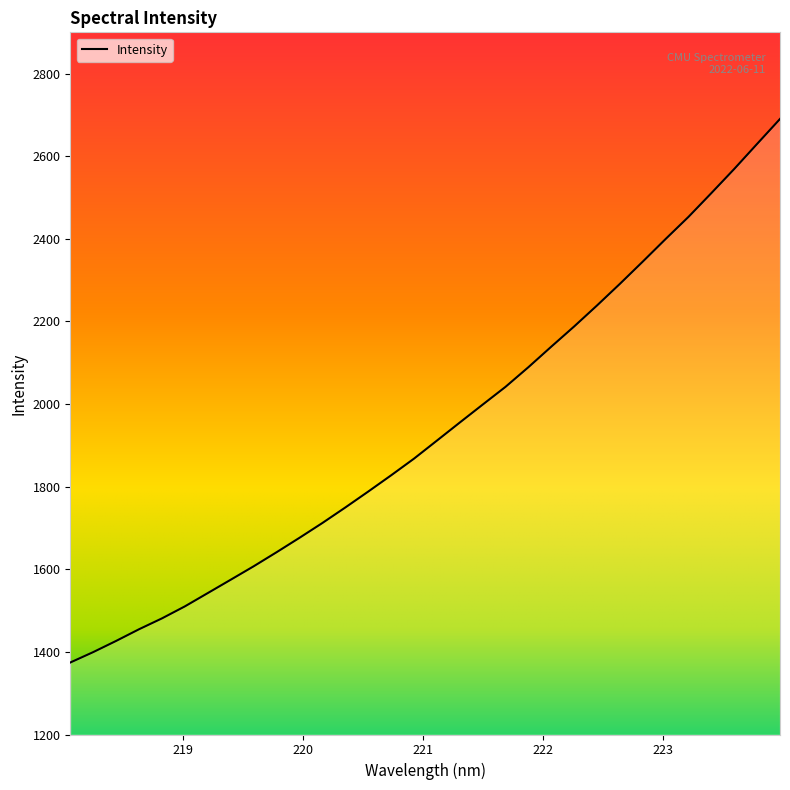

What is the minimum value shown in the chart?

1374.3